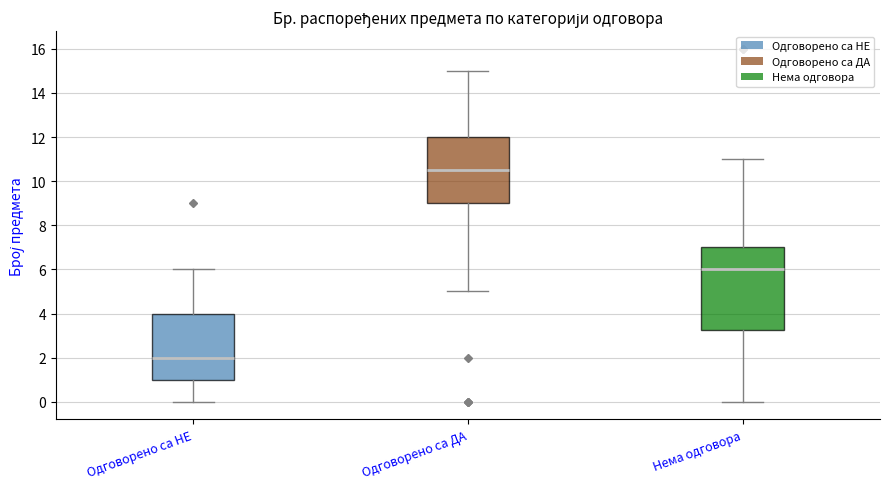

Reading left to right, transcribe this box plot: for each box, give where its median line is, the range the box spans, and where its two whiskers end, as read against the y-axis. The values are not printed on the chart, so give them approximately, as read against the axis.

Одговорено са НЕ: median 2.0, box 1.0 to 4.0, whiskers 0.0 to 6.0
Одговорено са ДА: median 10.6, box 9.0 to 12.0, whiskers 5.0 to 15.0
Нема одговора: median 6.0, box 3.2 to 7.0, whiskers 0.0 to 11.0